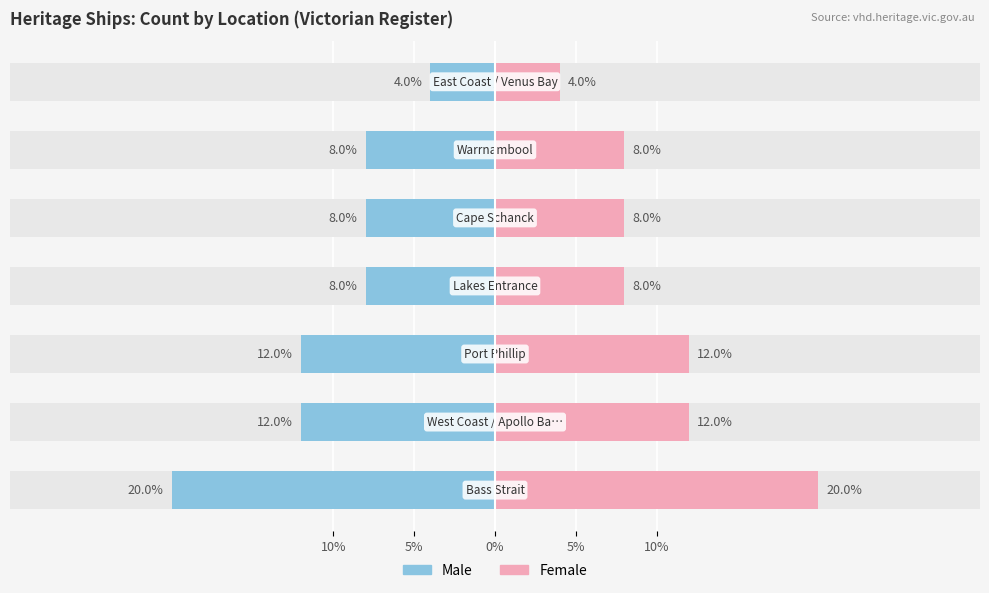

Count the Female values in the range 8 to 12.

5